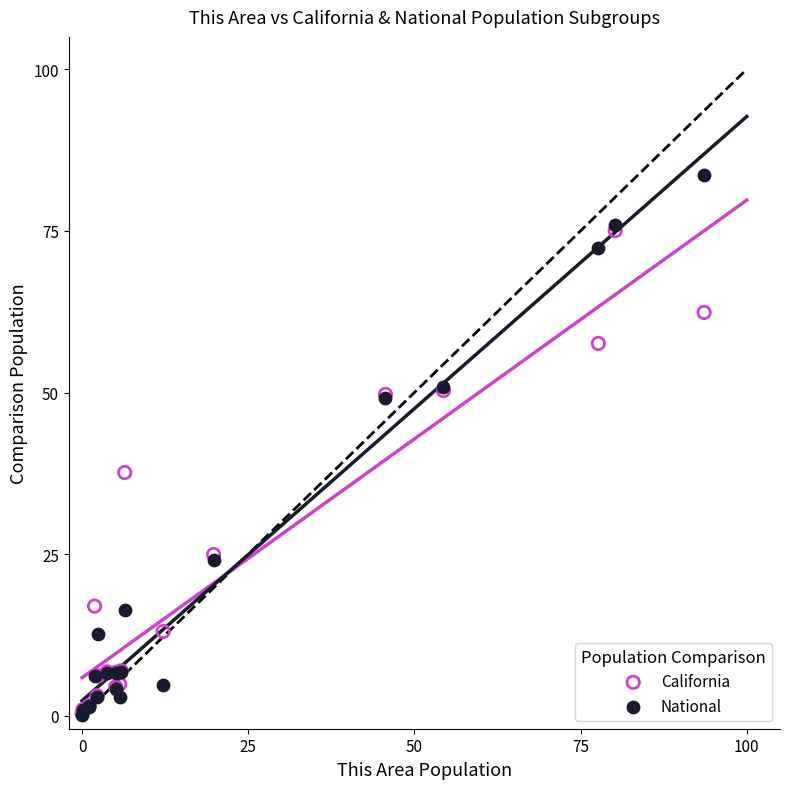

Across all series, what Y value is closest to 41?

37.6